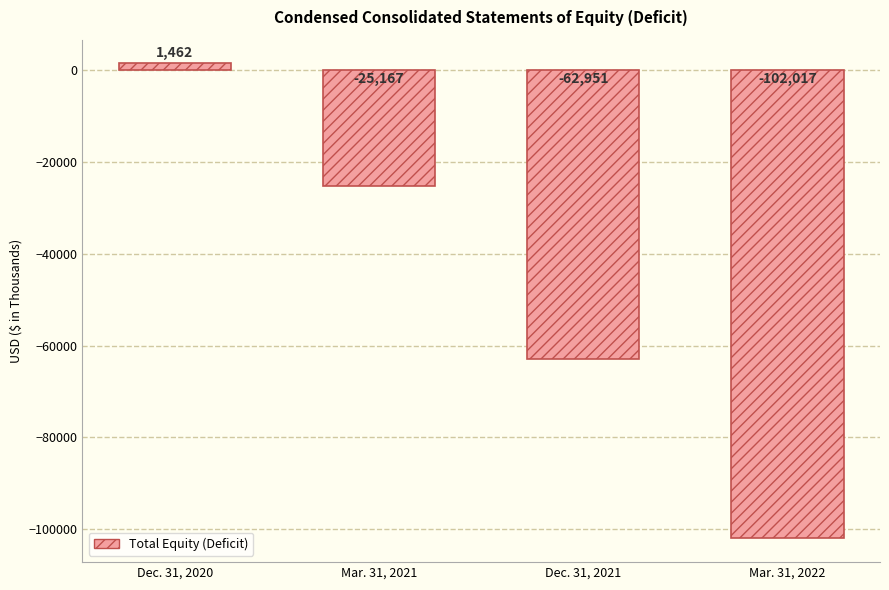

What is the change in value from Dec. 31, 2020 to Mar. 31, 2021?

-26629